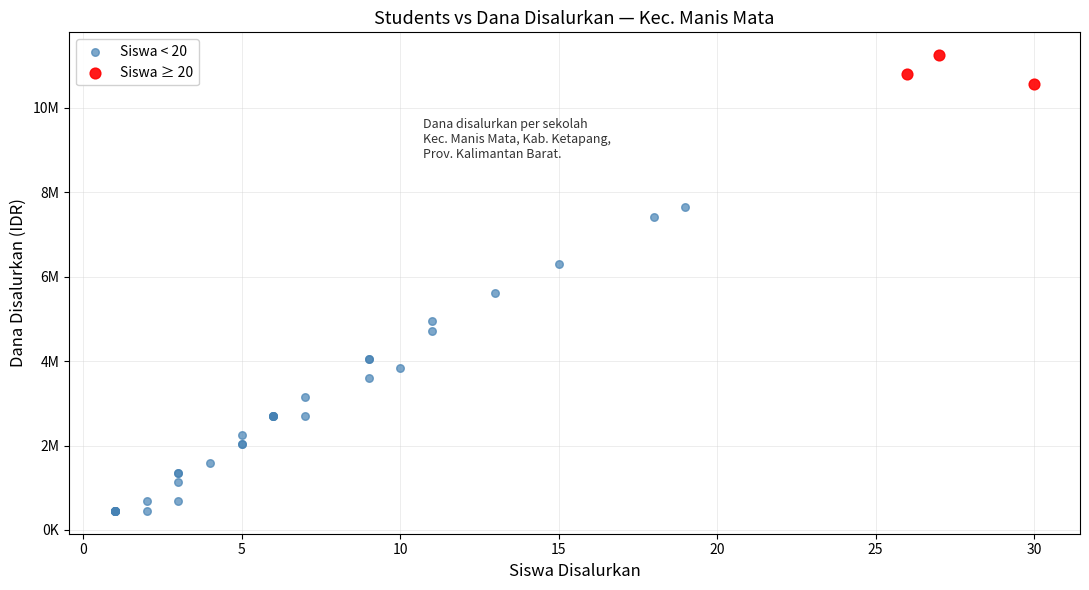

Which series contains the highest Y value?

Siswa ≥ 20